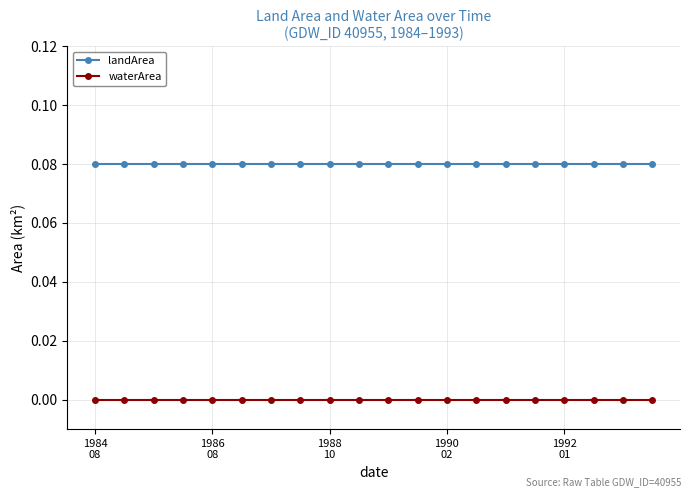

Is this an area chart (filled region under the line)?

No